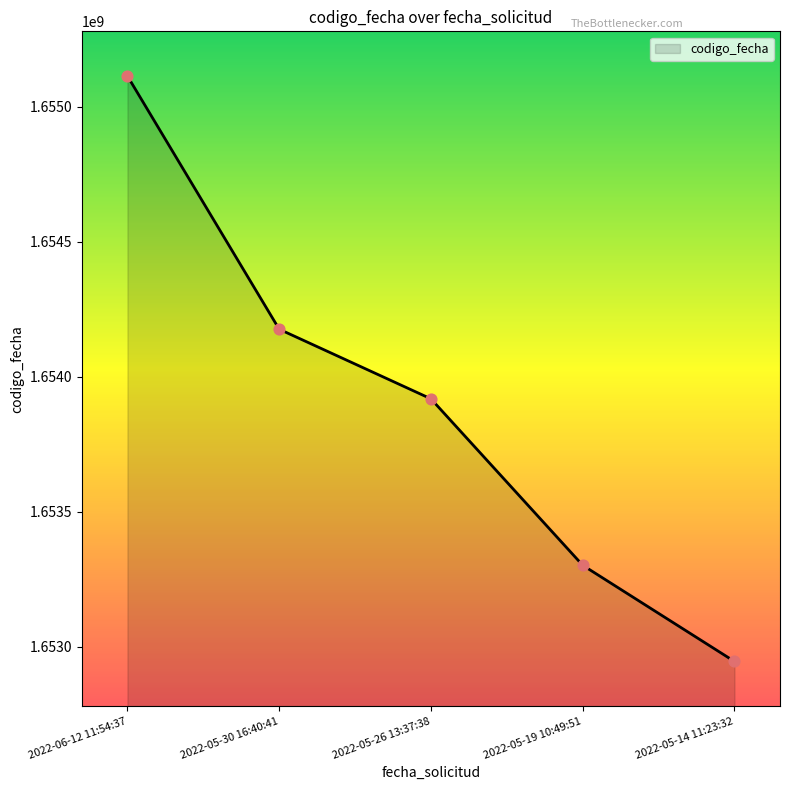

What is the change in value from 2022-05-19 10:49:51 to 2022-05-14 11:23:32?

-356254